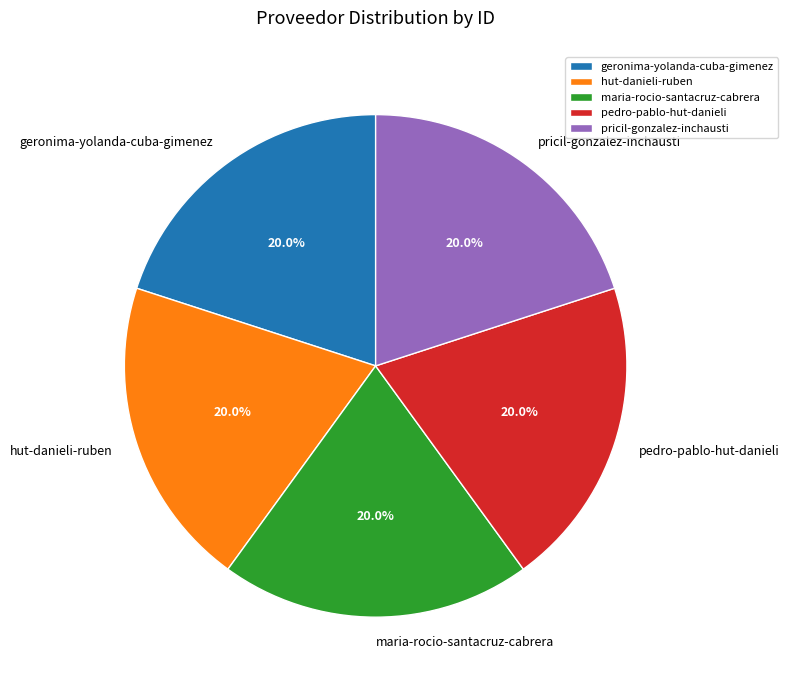

Combined, what portion of the pie is pedro-pablo-hut-danieli and geronima-yolanda-cuba-gimenez?

40.0%